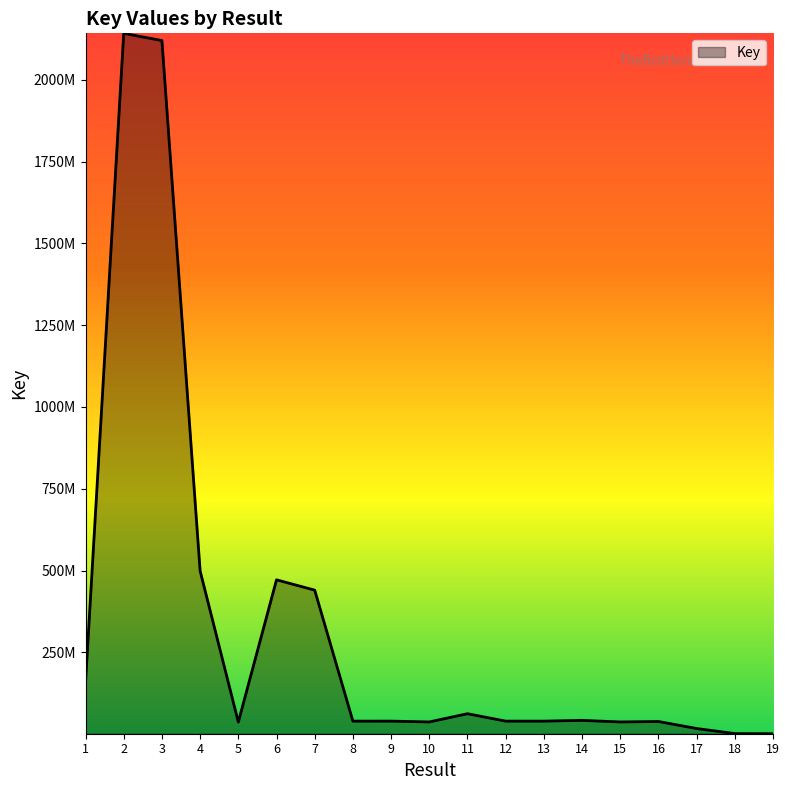

Reading left to right, transcribe all the data shown in this chart.

1=158576058	2=2142276368	3=2120172167	4=498750435	5=36736111	6=471570361	7=439985674	8=39549899	9=39581822	10=37074484	11=62246313	12=39581277	13=39548048	14=41884310	15=37074008	16=38478785	17=16938965	18=1436473	19=1064815